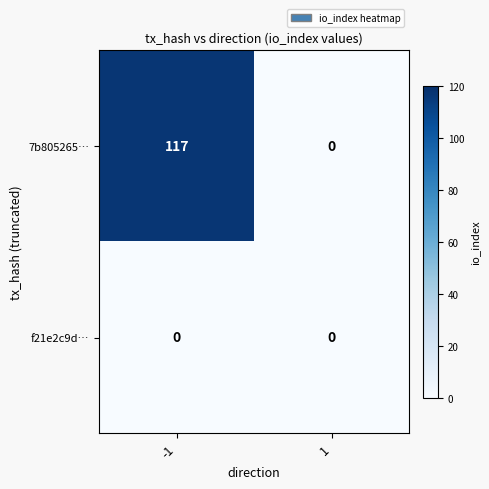

List the series in order of their peak value, lowest first.

f21e2c9d…, 7b805265…